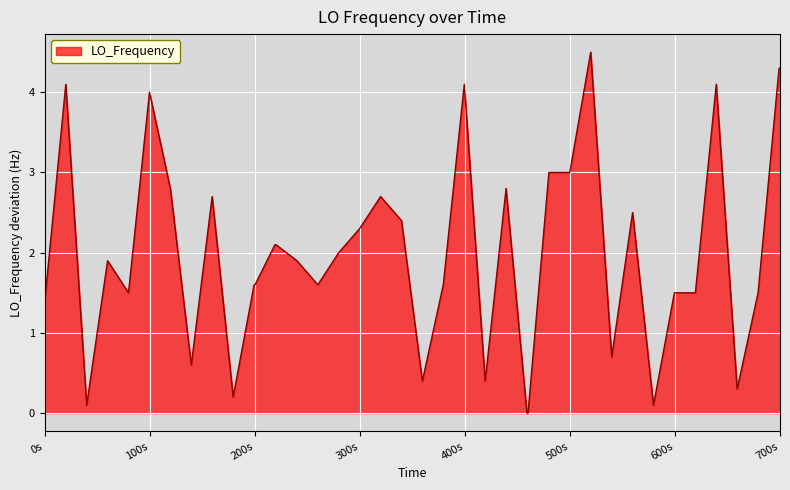

How many lines are shown in the chart?

1